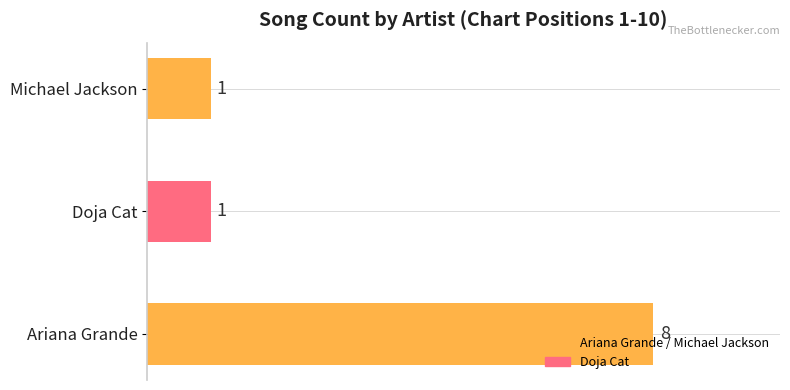

The chart shows a value of 1 at Michael Jackson. True or false?

True